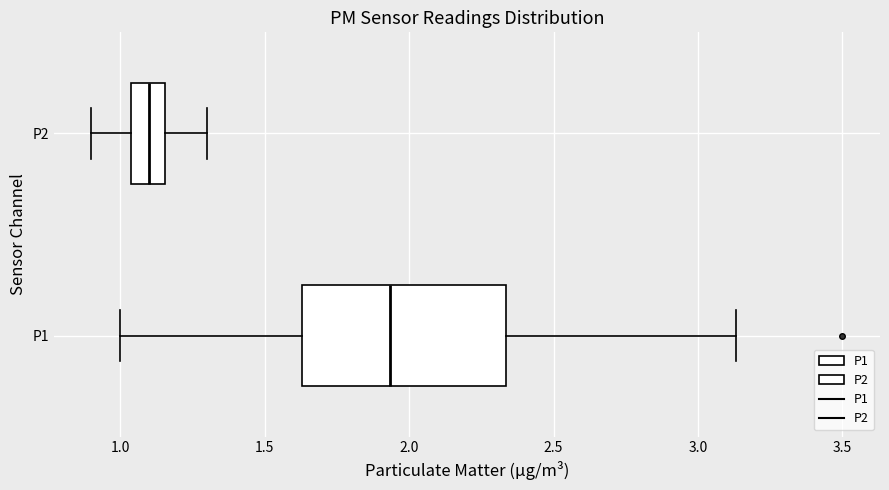

Where does the median line of the box for P1 sit on the x-axis? The values are not printed on the chart, so give them approximately, as read against the axis.

1.95